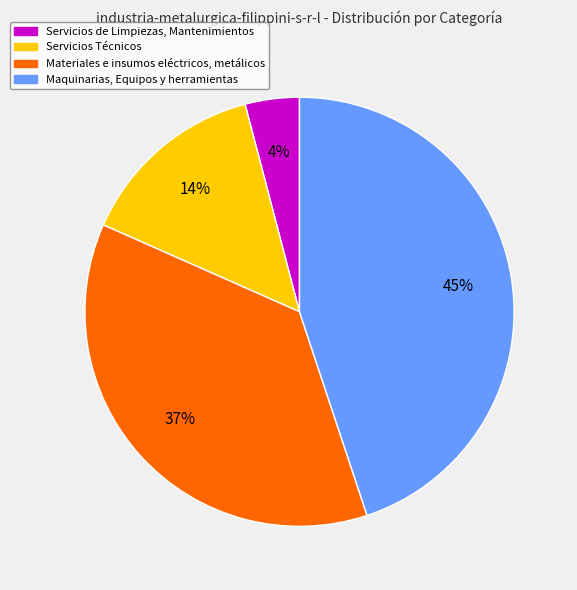

Is the sum of Maquinarias, Equipos y herramientas and Servicios de Limpiezas, Mantenimientos greater than half?

No